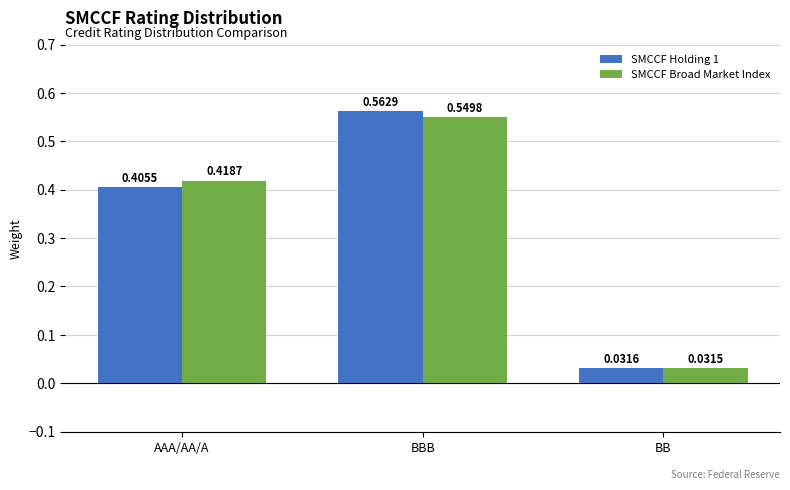

Which series has the largest range (max minus min)?

SMCCF Holding 1